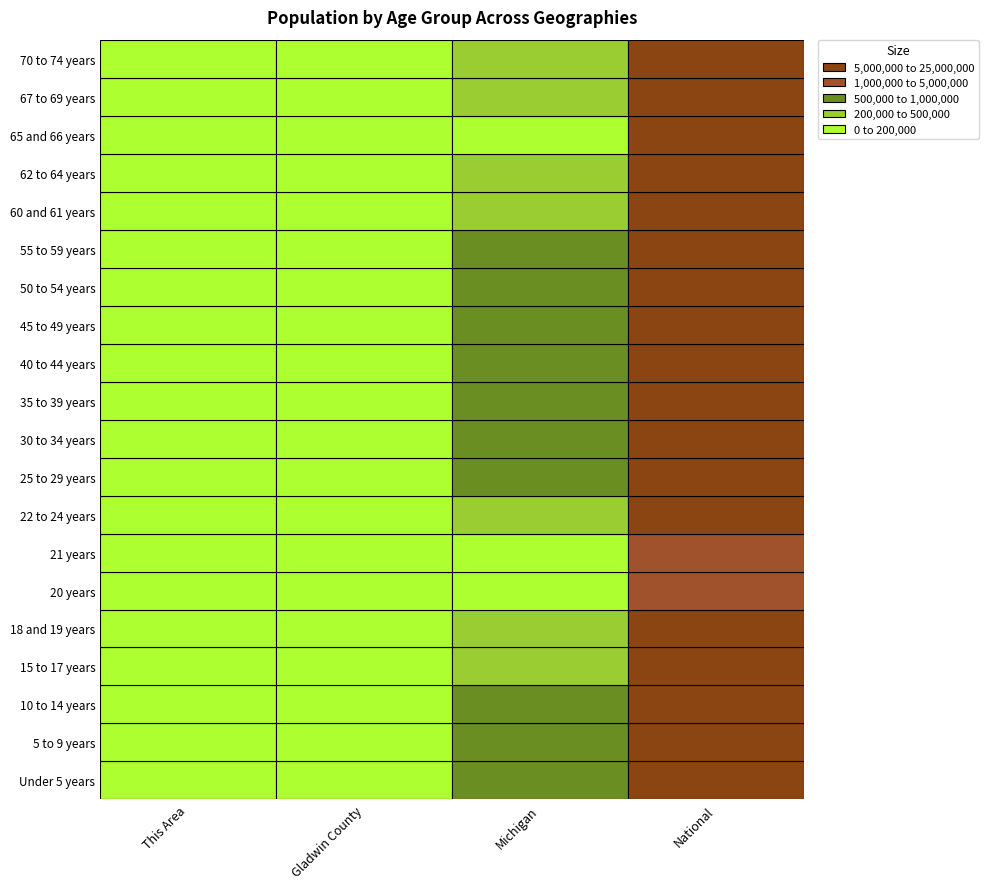

Reading right to left, list all the values displayed in this chart.

Under 5 years: 20201362	596286	1265	103
5 to 9 years: 20348657	637784	1342	118
10 to 14 years: 20677194	675216	1562	171
15 to 17 years: 12954254	434782	989	92
18 and 19 years: 9086089	304817	603	49
20 years: 4519129	149350	274	17
21 years: 4354294	138484	224	26
22 to 24 years: 12712576	381238	662	65
25 to 29 years: 21101849	589583	1058	101
30 to 34 years: 19962099	574566	1146	101
35 to 39 years: 20179642	612493	1254	132
40 to 44 years: 20890964	665481	1567	133
45 to 49 years: 22708591	744581	1752	138
50 to 54 years: 22298125	765452	1982	152
55 to 59 years: 19664805	683186	2054	123
60 and 61 years: 7113727	243067	855	58
62 to 64 years: 9704197	325744	1250	79
65 and 66 years: 5319902	177313	801	53
67 to 69 years: 7115361	241312	1113	64
70 to 74 years: 9278166	306084	1580	85